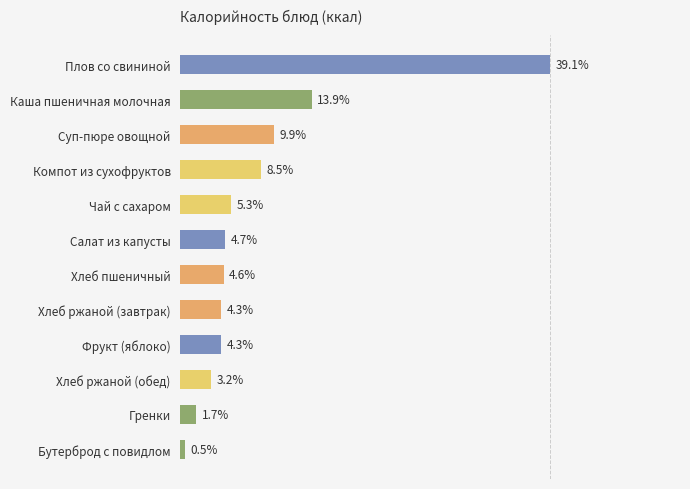

At which category does the chart reach its peak across all series?

Плов со свининой